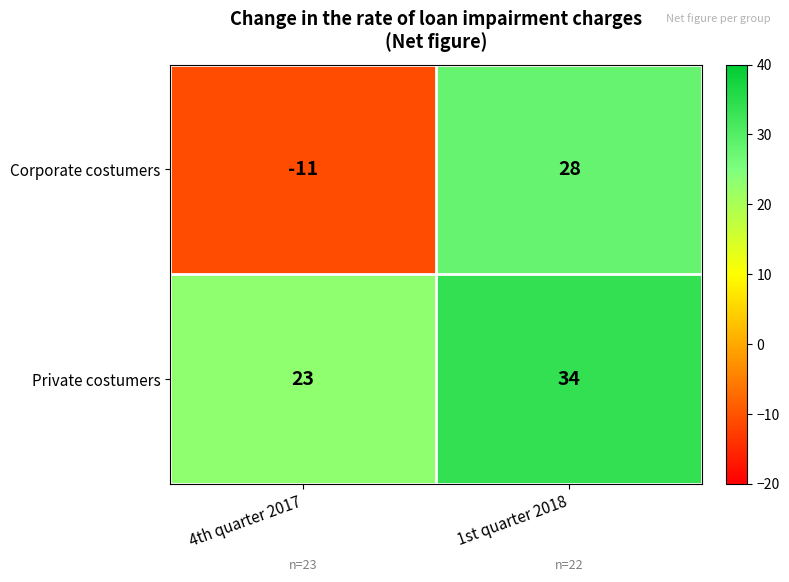

Reading left to right, what are all the values shown in this chart?

Corporate costumers: -11	28
Private costumers: 23	34